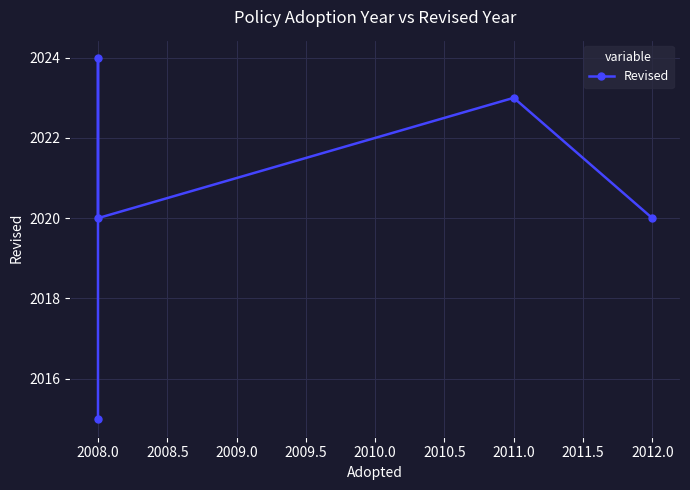

Reading right to left, list all the values displayed in this chart.

2020	2023	2020	2024	2015